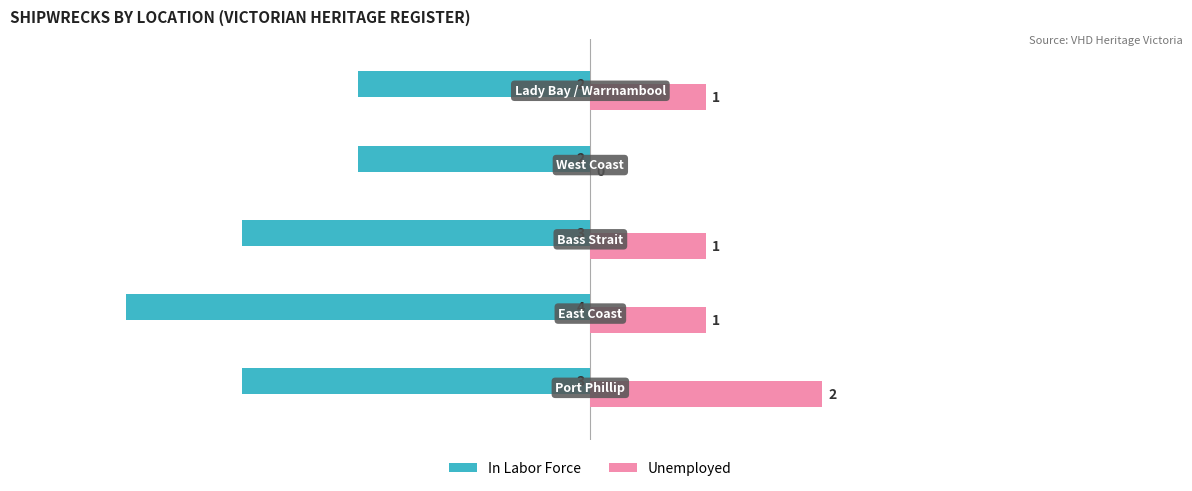

How many In Labor Force values are between -3 and -2?

4